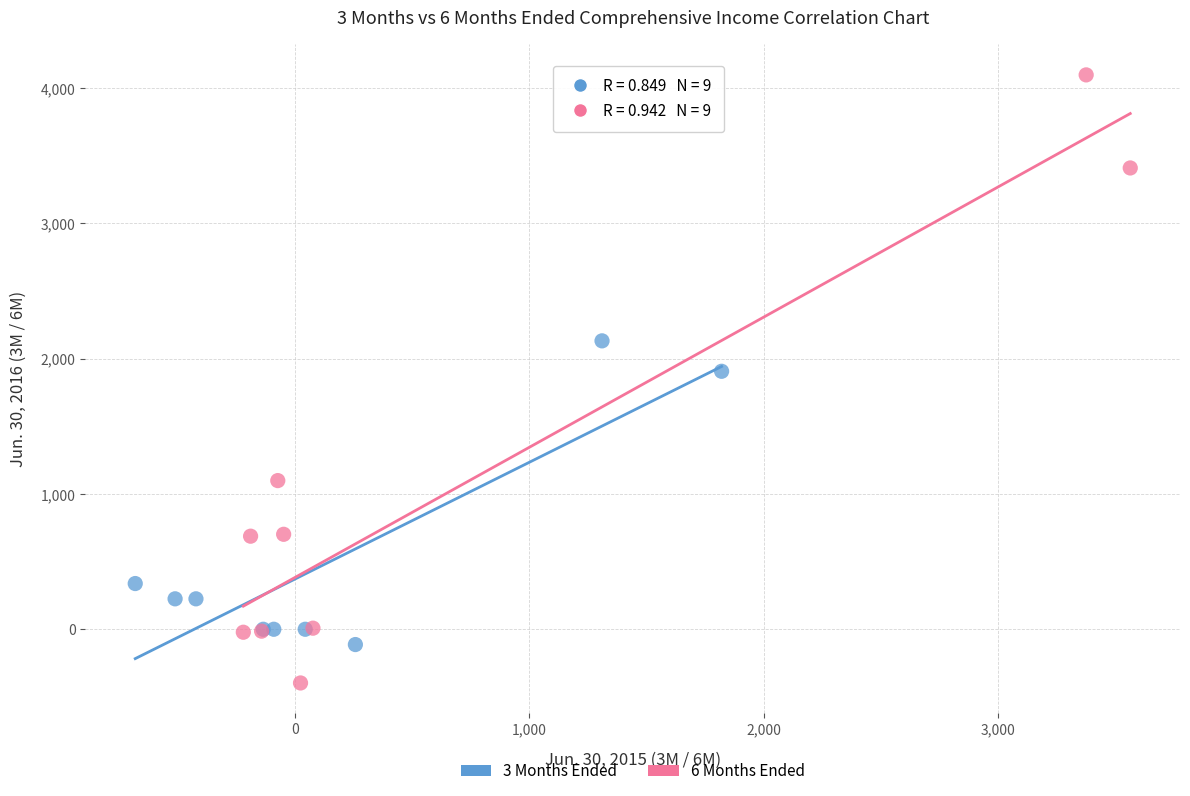

Which series has the widest spread of Y values?

6 Months Ended